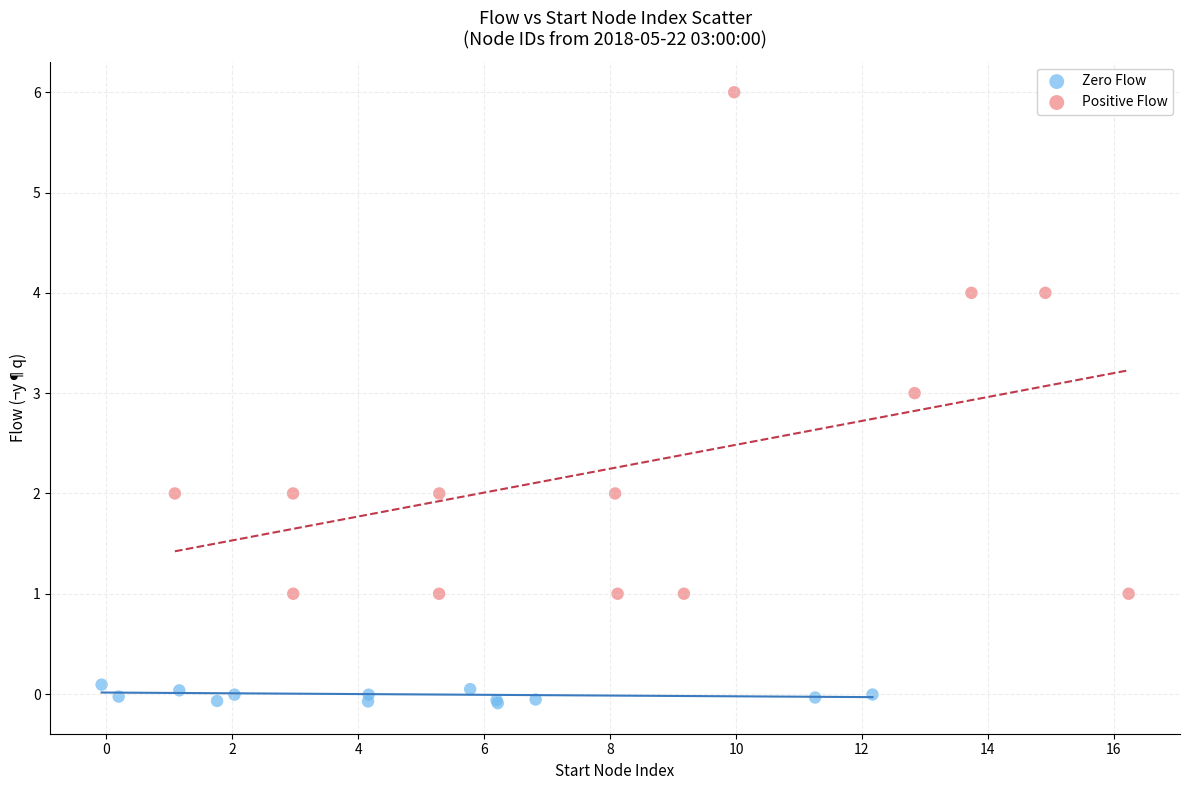

Which series contains the lowest Y value?

Zero Flow